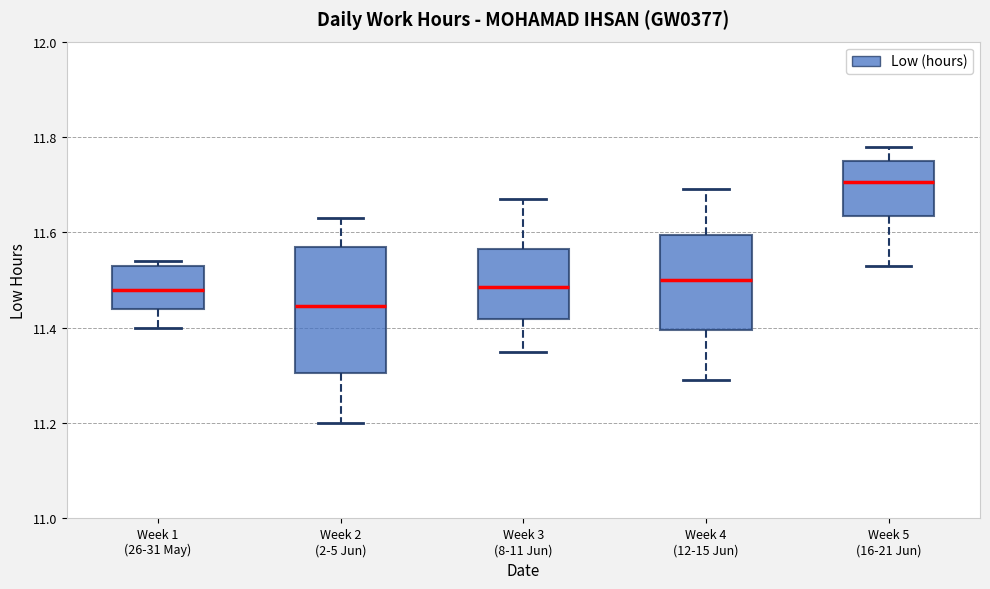

Which box is the tallest, from its lower edge to its upper edge?

Week 2 (2-5 Jun)